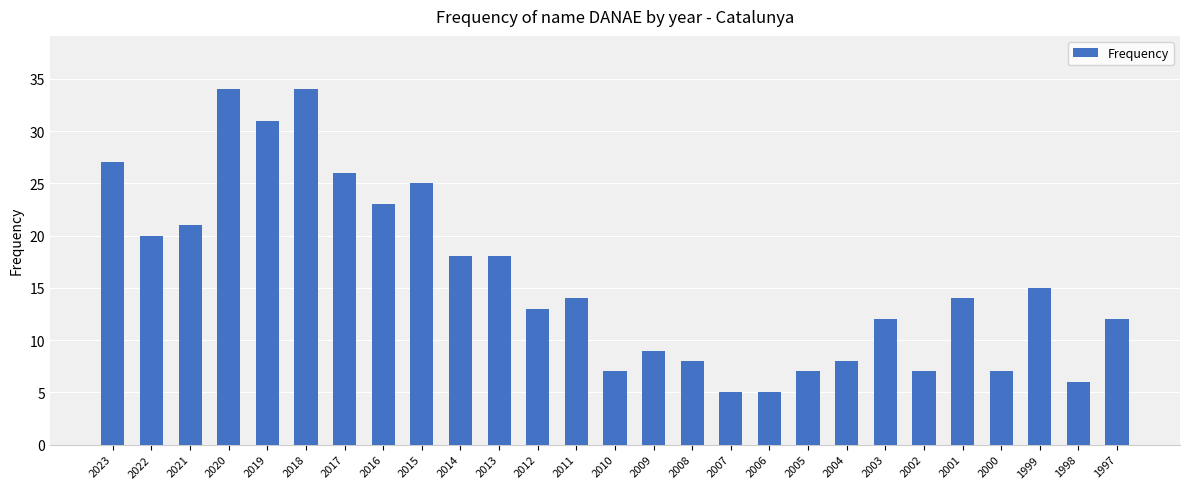

Between 2003 and 2023, which is larger?

2023